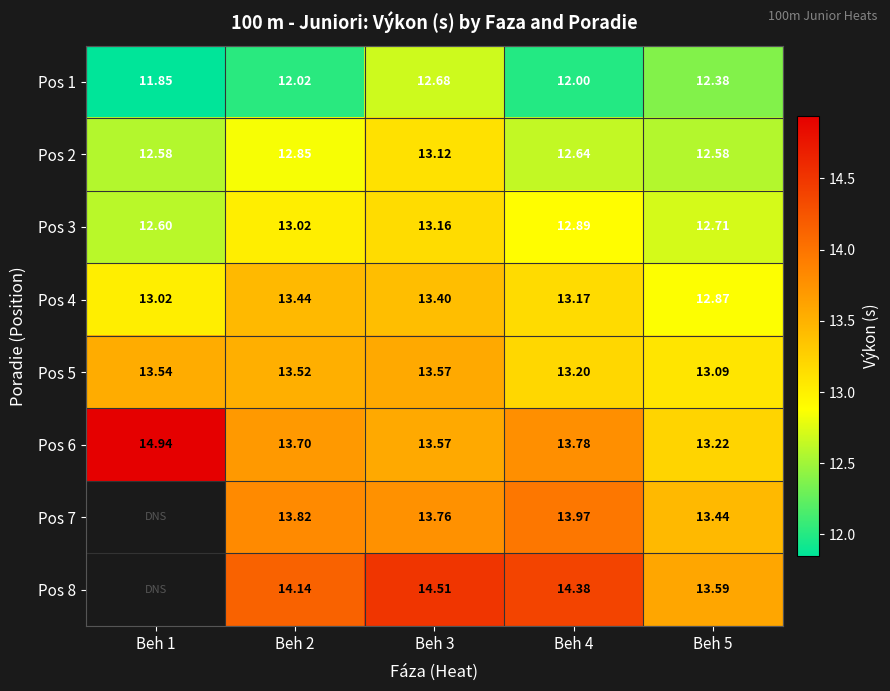

Which category has the lowest value in the Pos 5 series?

Beh 5